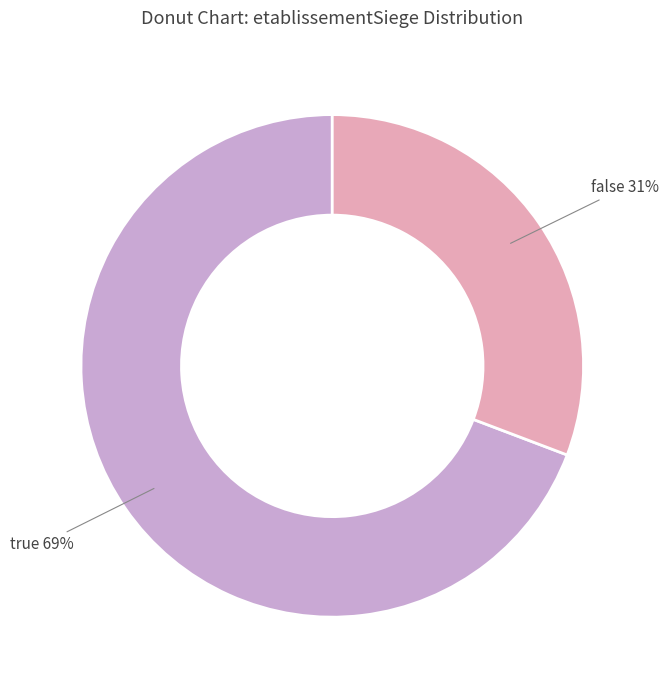

Is it true that true is 62% of the pie?

False